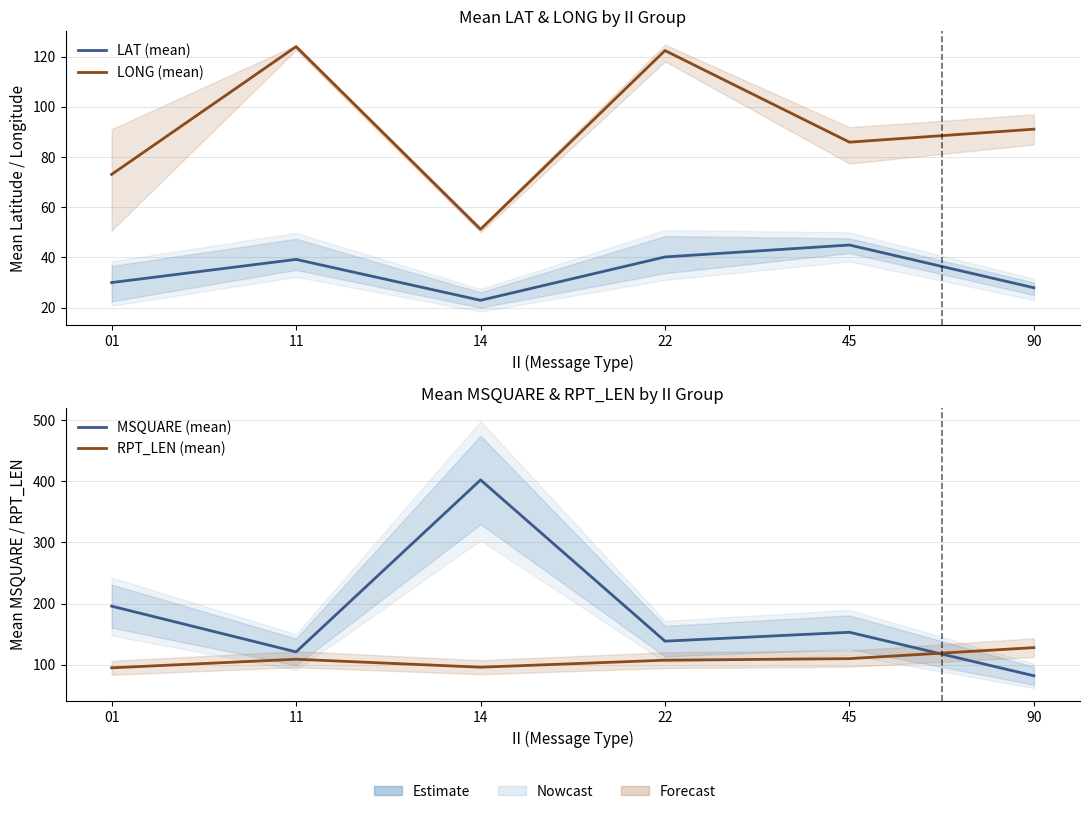

True or false: LAT (mean) has a value of 25.4 at 45.

False